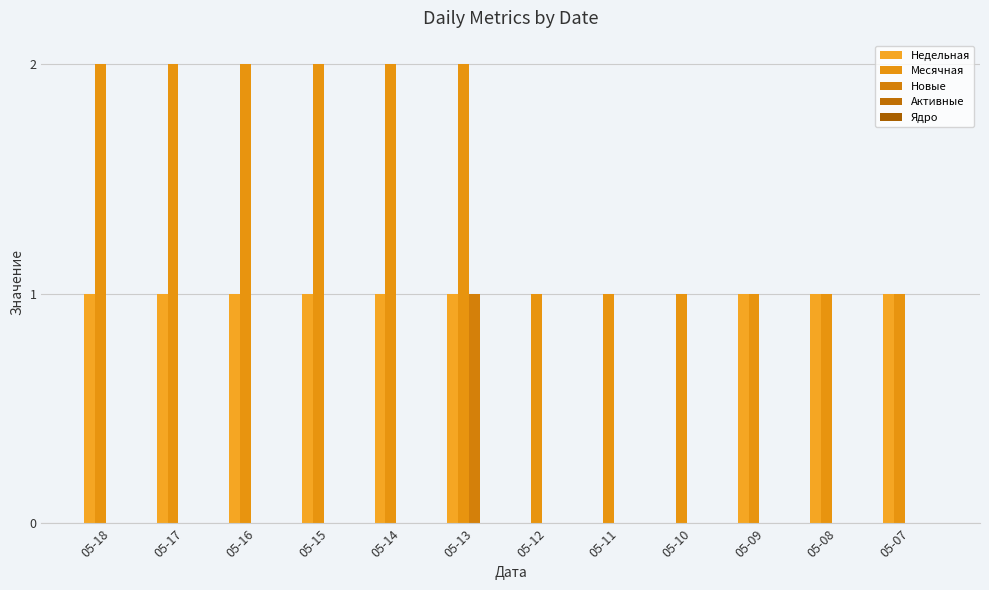

Which series has the largest total across all categories?

Месячная